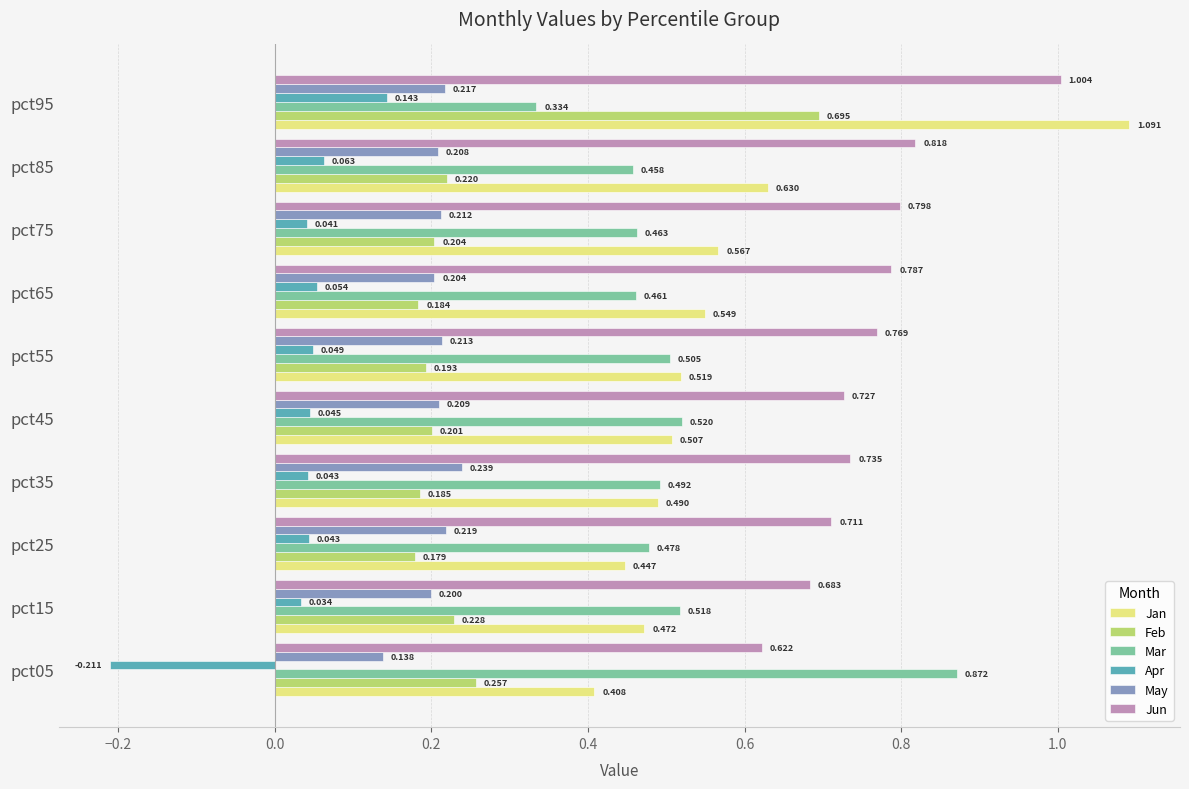

Which series changed the most between pct55 and pct65?

Mar